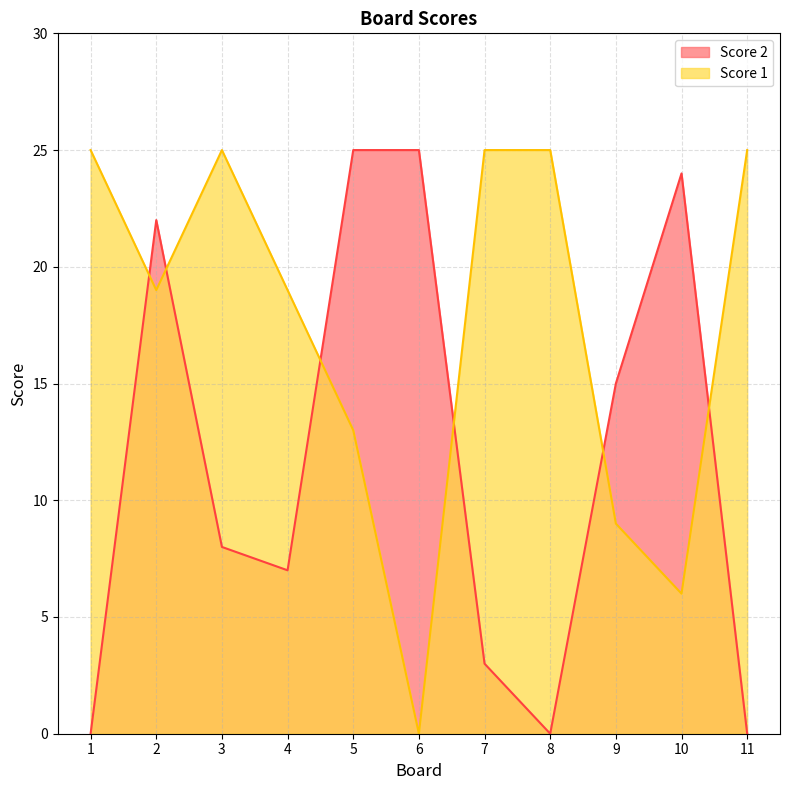

How many intersections are there between Score 1 and Score 2?

6